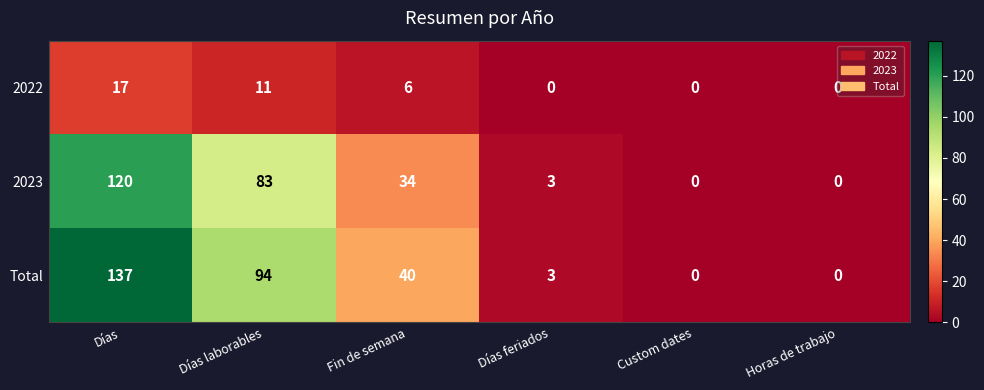

Is it true that 2022 equals 17 at Días?

True